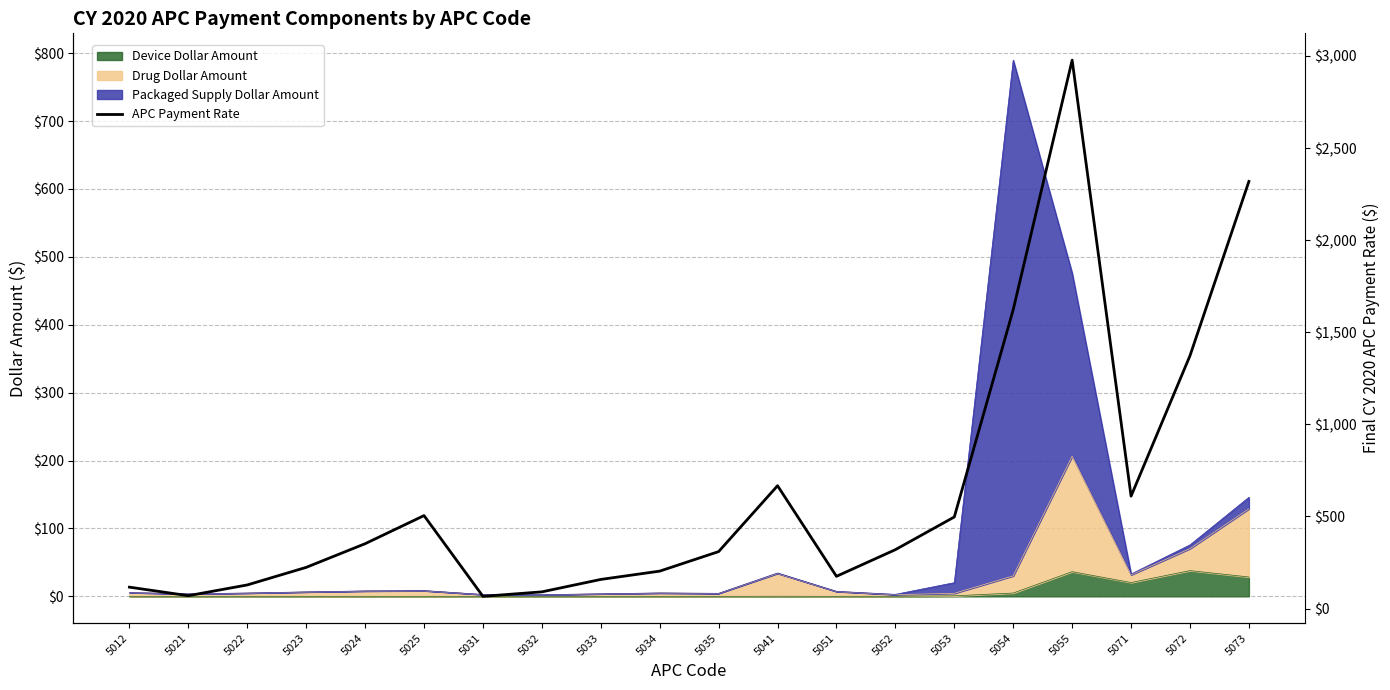

What value does the data have at 5053?

497.0